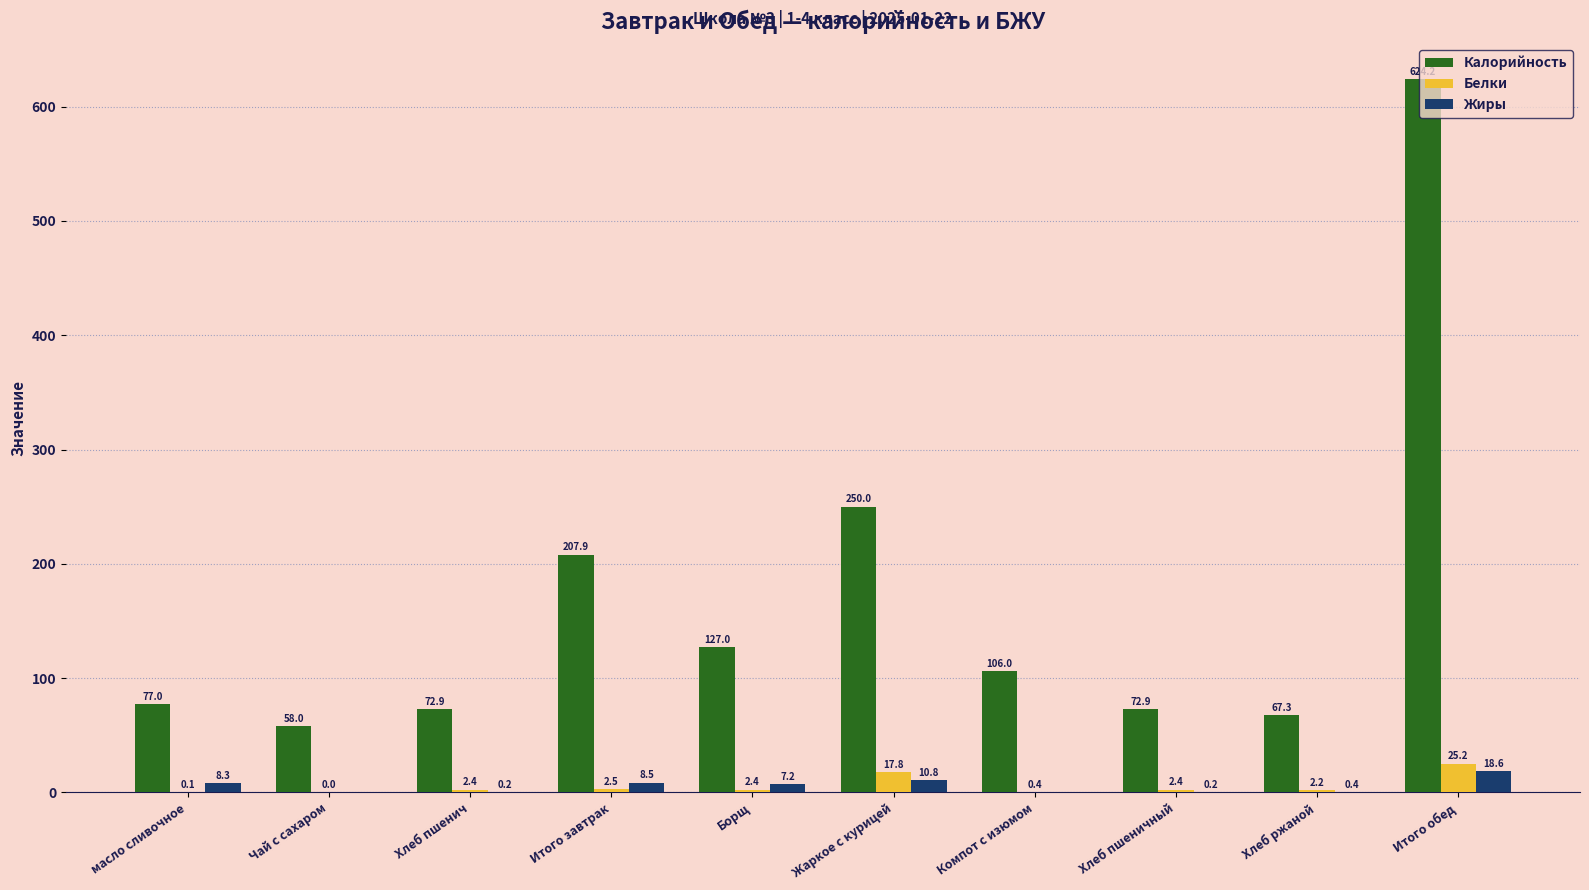

Between Борщ and Хлеб ржаной, which series saw the biggest shift?

Калорийность